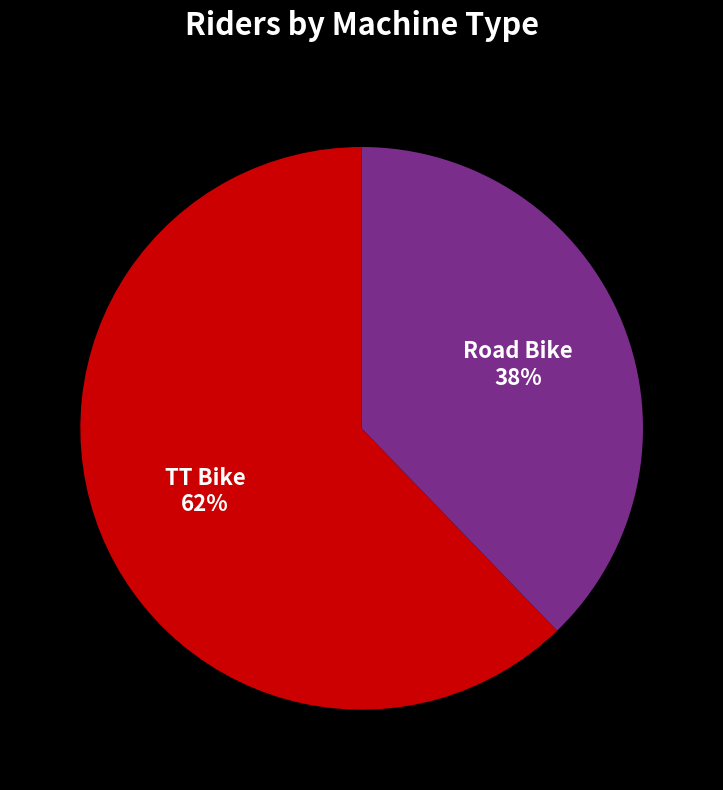

Which category has the smallest portion of the pie?

Road Bike